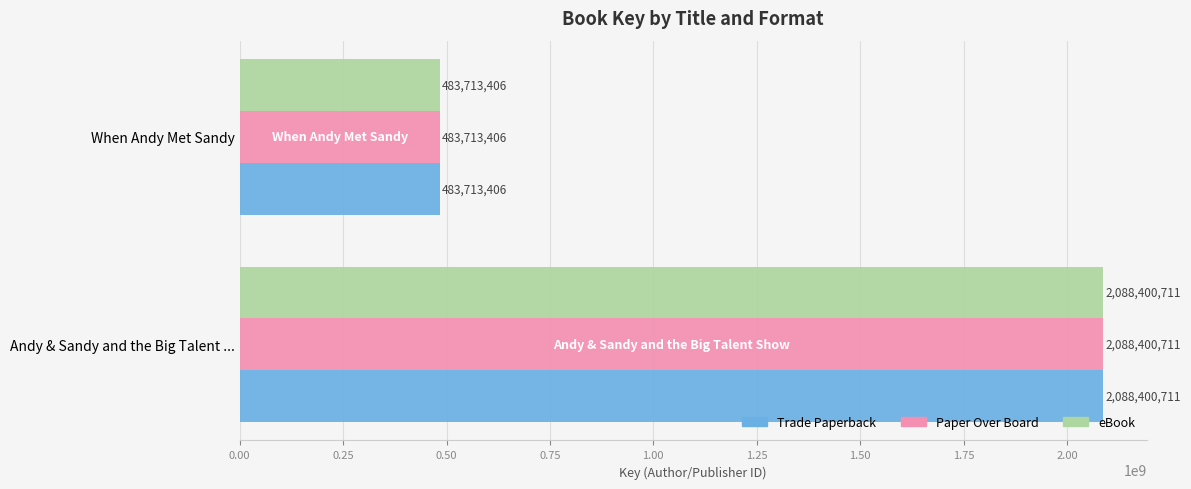

What is the total value across all series at Andy & Sandy and the Big Talent ...?

6265202133